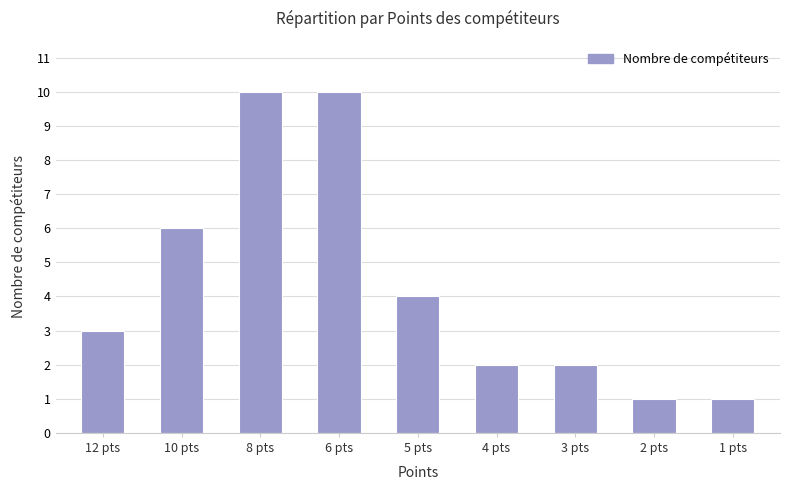

What position from the left is 12 pts?

1